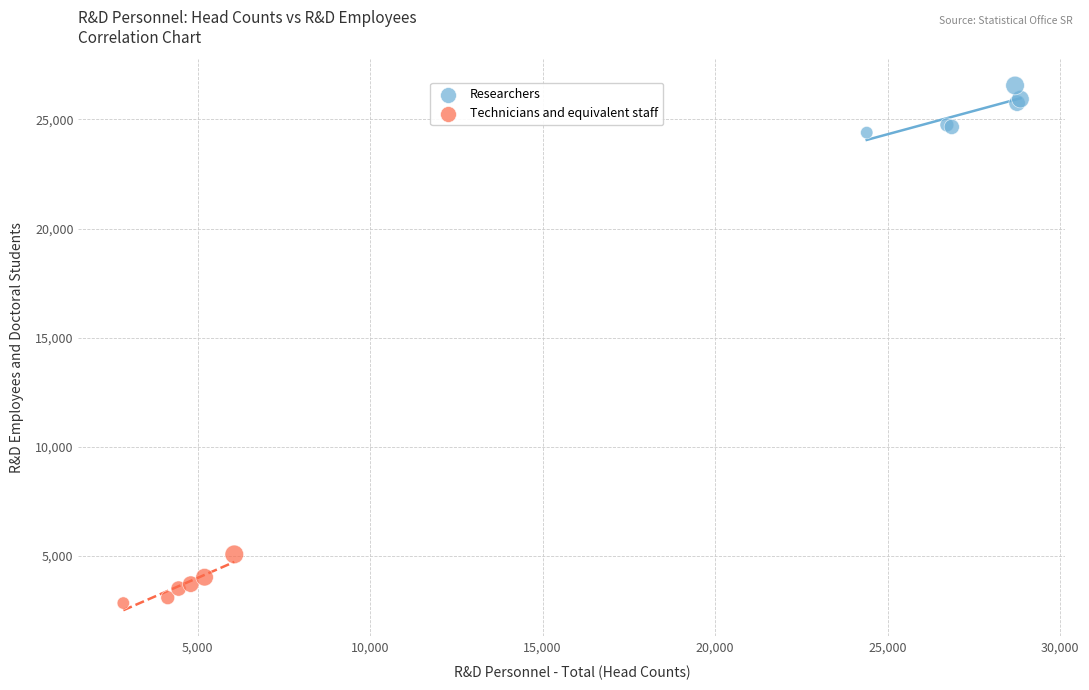

Which series reaches the maximum Y coordinate?

Researchers